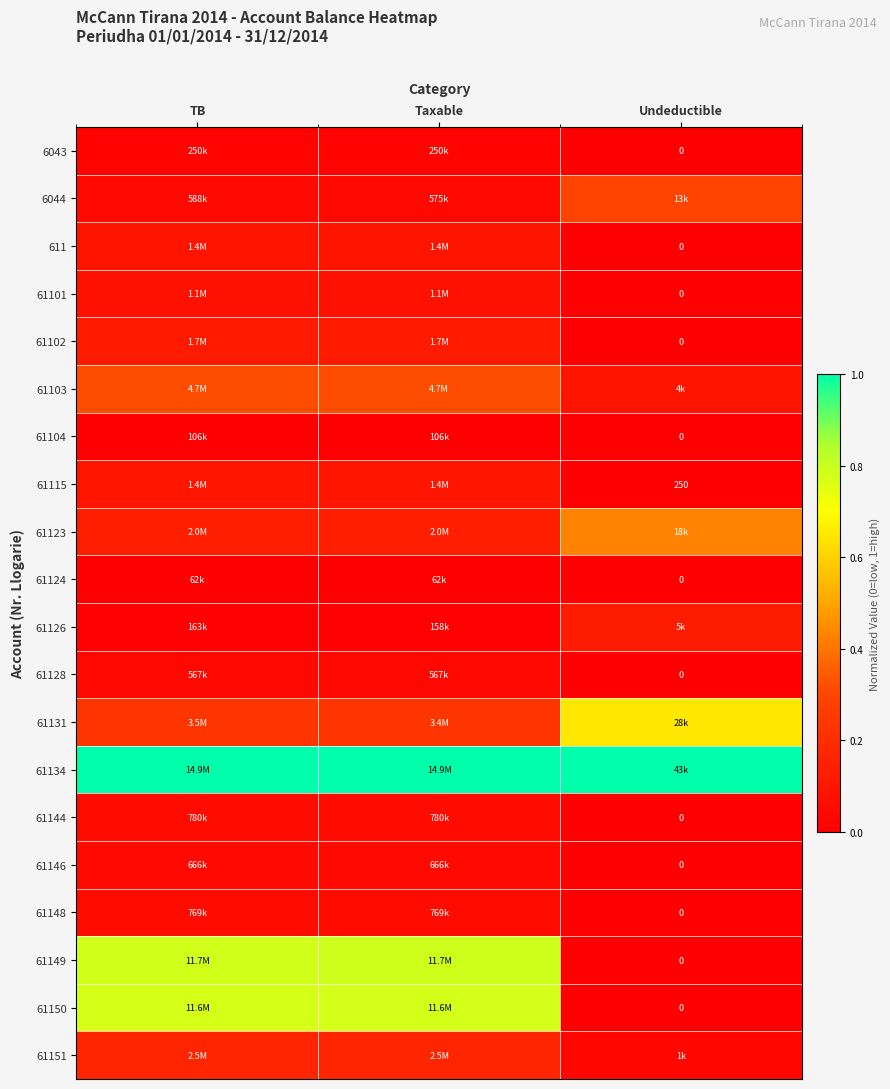

Rank the series by their maximum value, from lowest to highest.

61124, 61104, 6043, 61128, 61146, 61148, 61144, 61101, 611, 61115, 61102, 61126, 61151, 6044, 61103, 61123, 61131, 61150, 61149, 61134